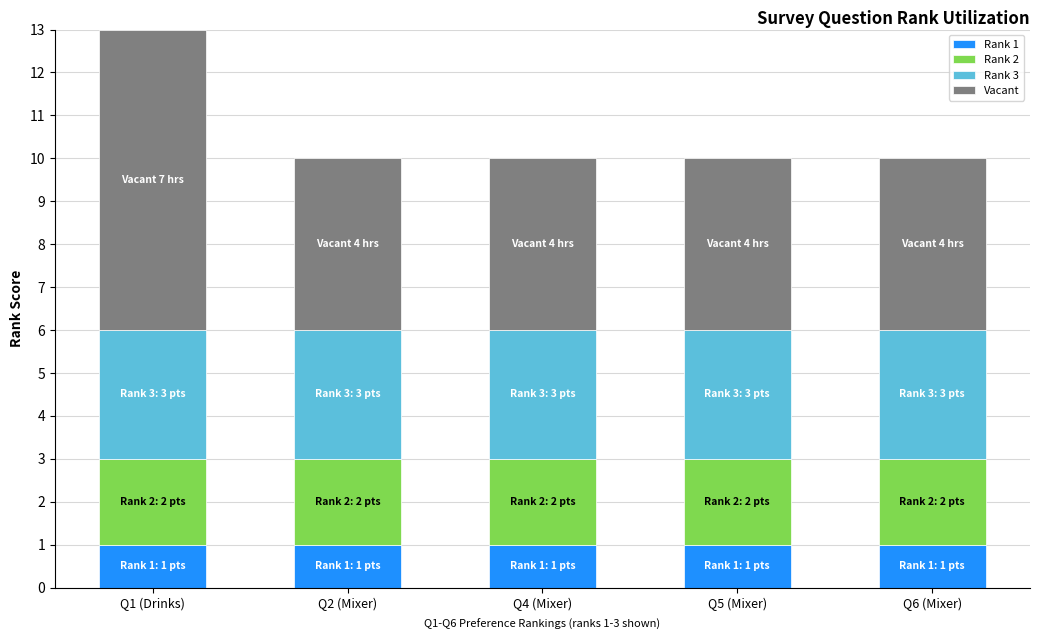

The value of Rank 1 at Q5 (Mixer) is 1. True or false?

True